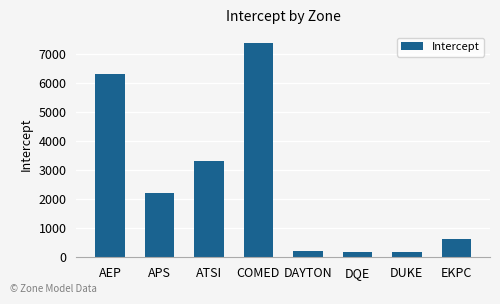

What is the value of the 8th bar from the left?

646.5